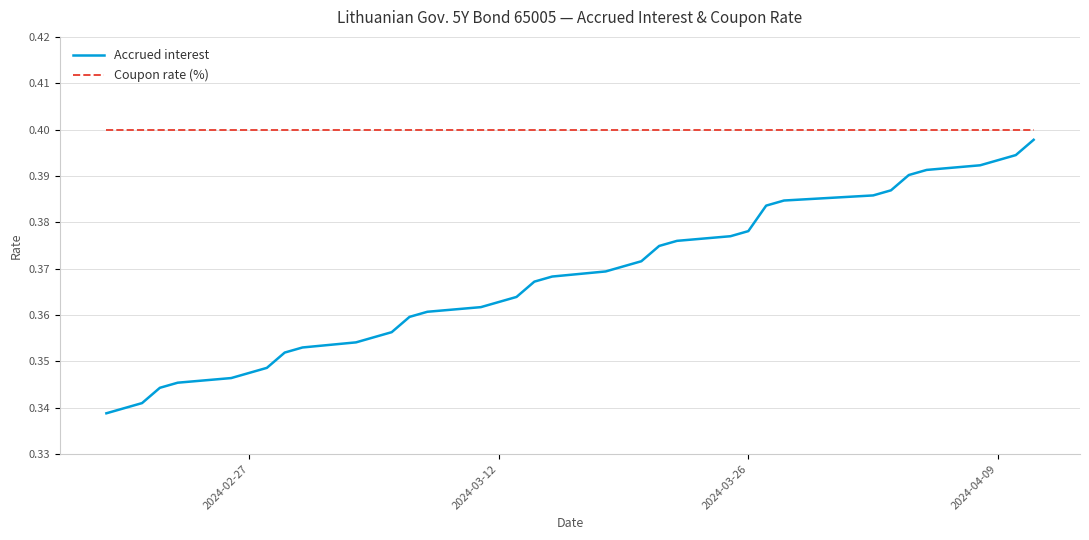

True or false: Accrued interest and Coupon rate (%) cross at least once.

False